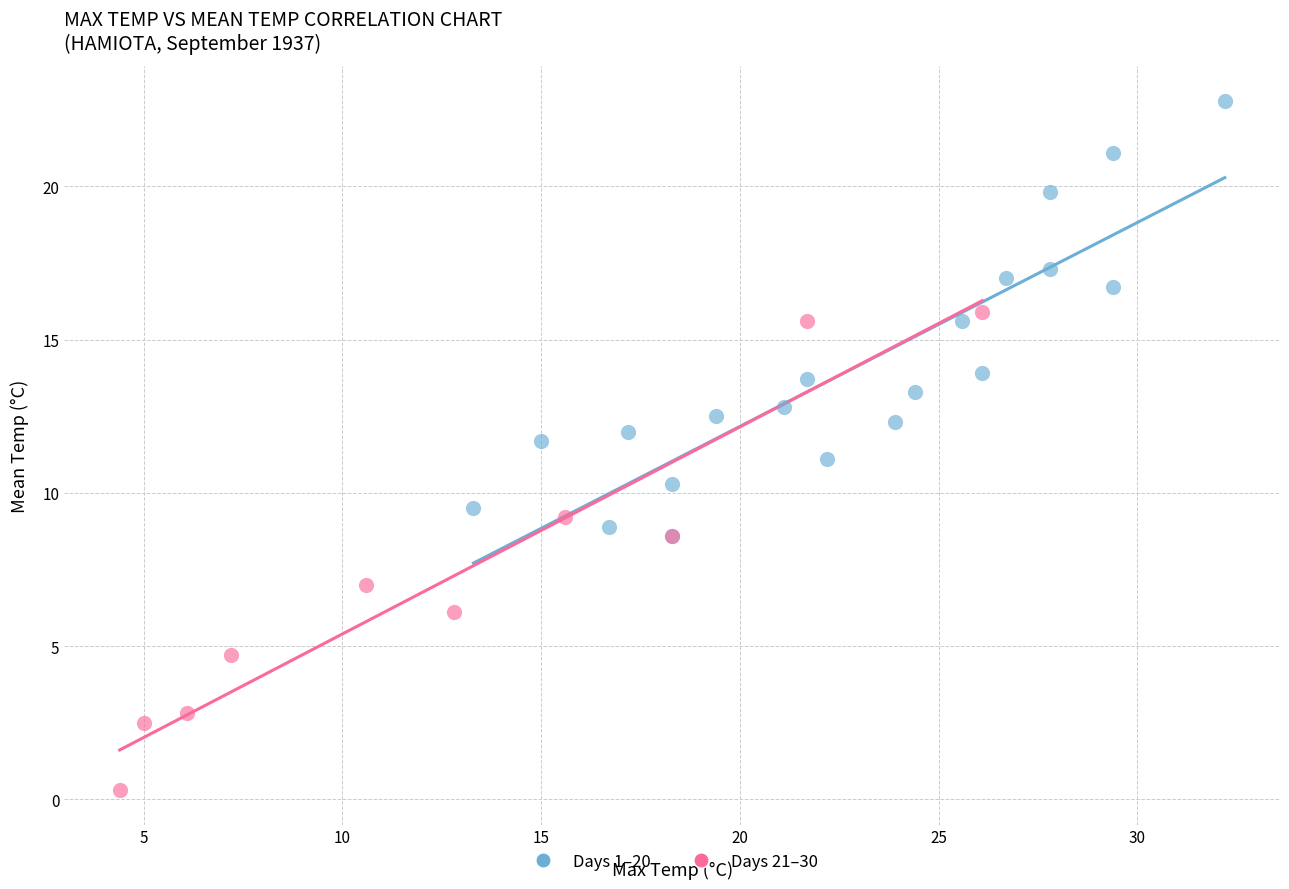

Which series contains the highest Y value?

Days 1–20